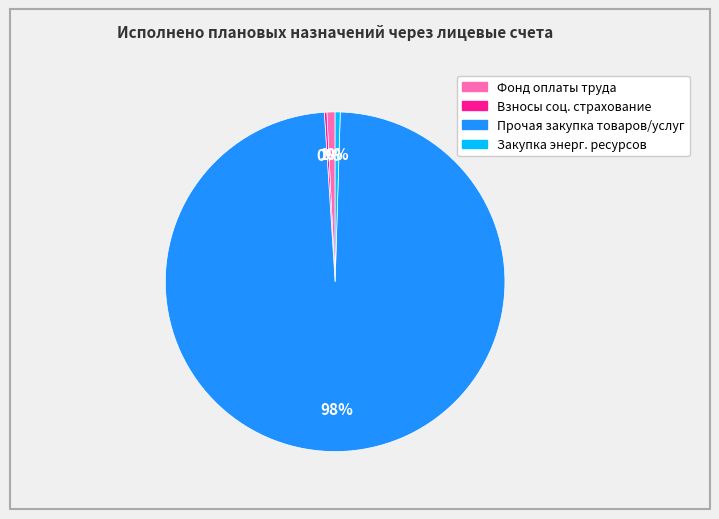

Is there any slice that represents more than half of the pie?

Yes